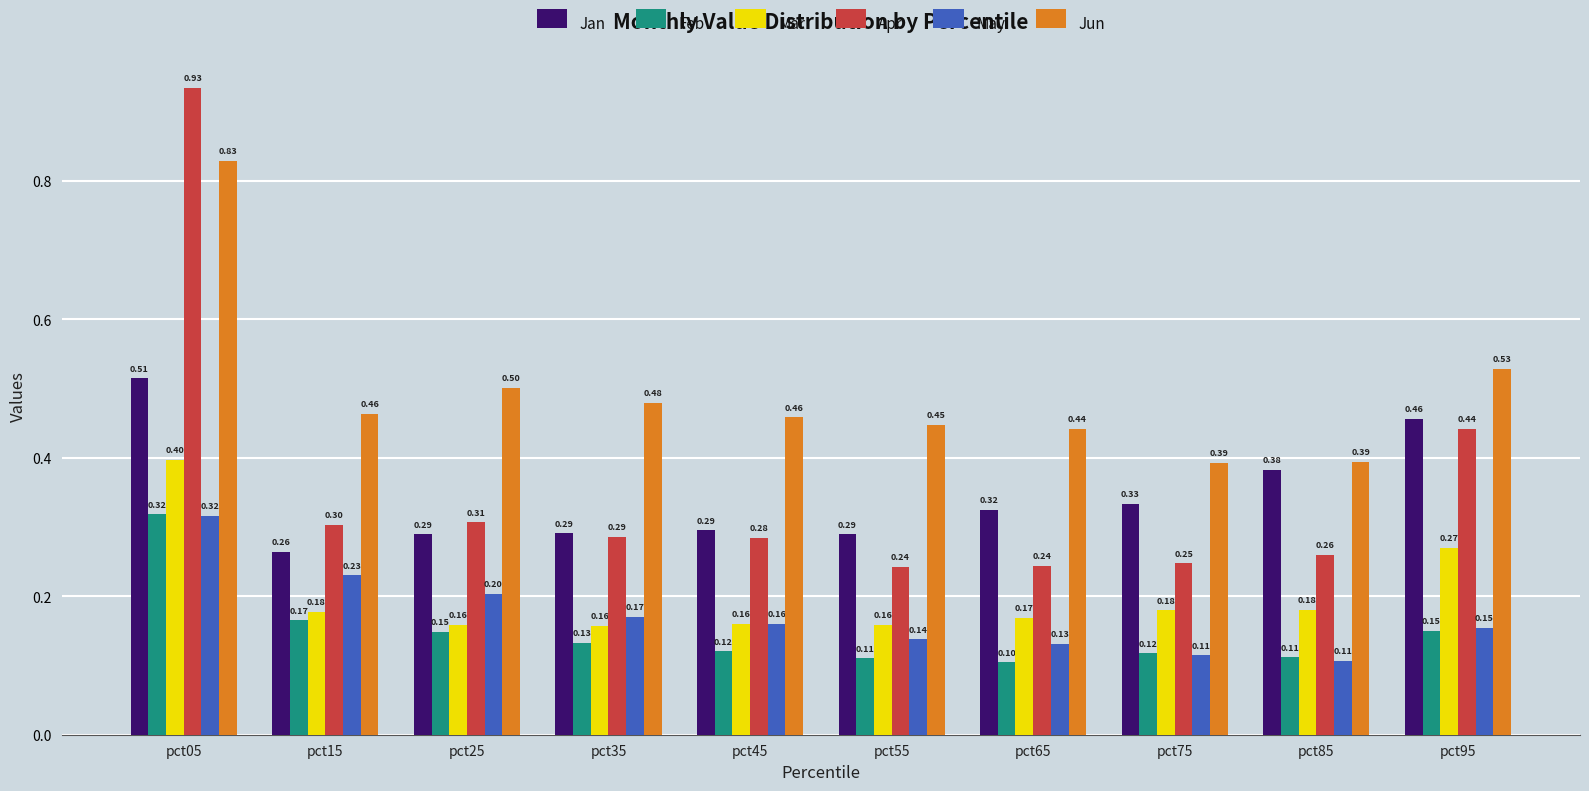

How many categories are shown in the chart?

10